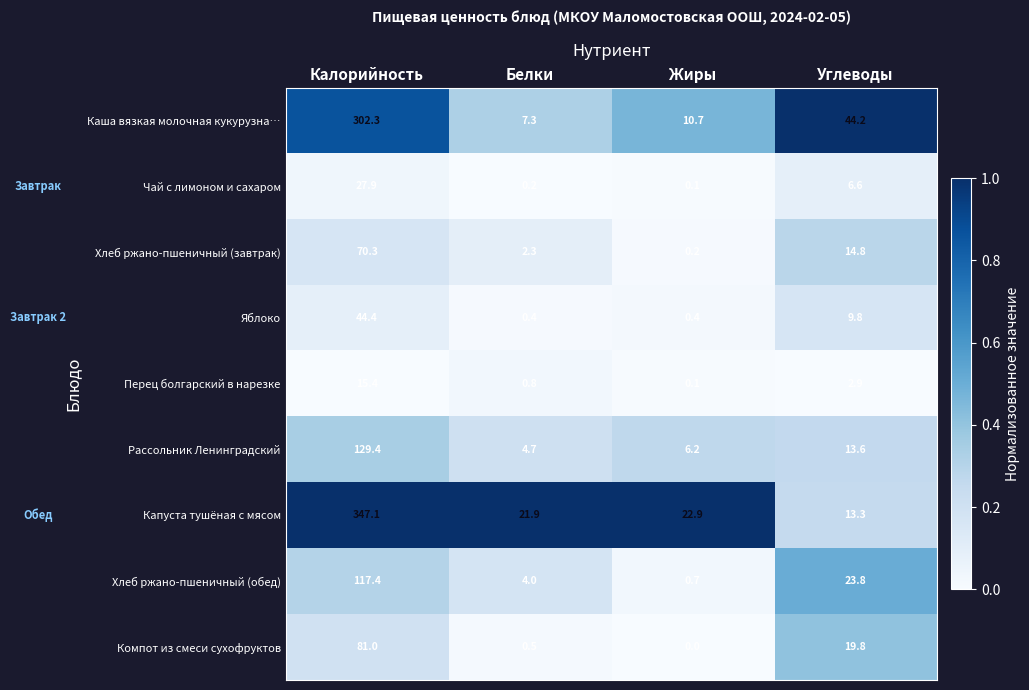

At which label does Чай с лимоном и сахаром reach its peak?

Калорийность